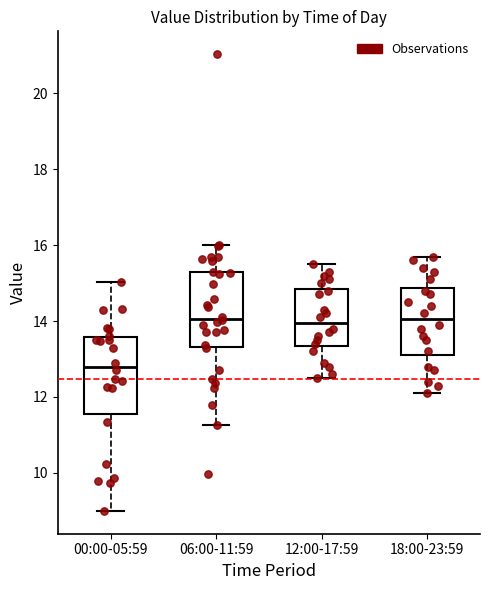

Where is the upper edge of the box for 18:00-23:59 on the y-axis? The values are not printed on the chart, so give them approximately, as read against the axis.

14.8